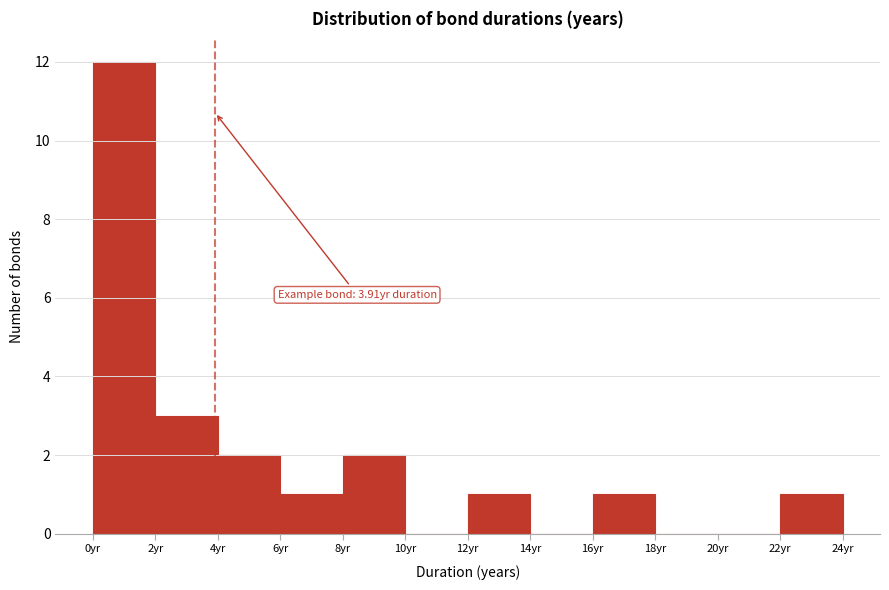

Over which range of the x-axis is the bar tallest?

0 to 2